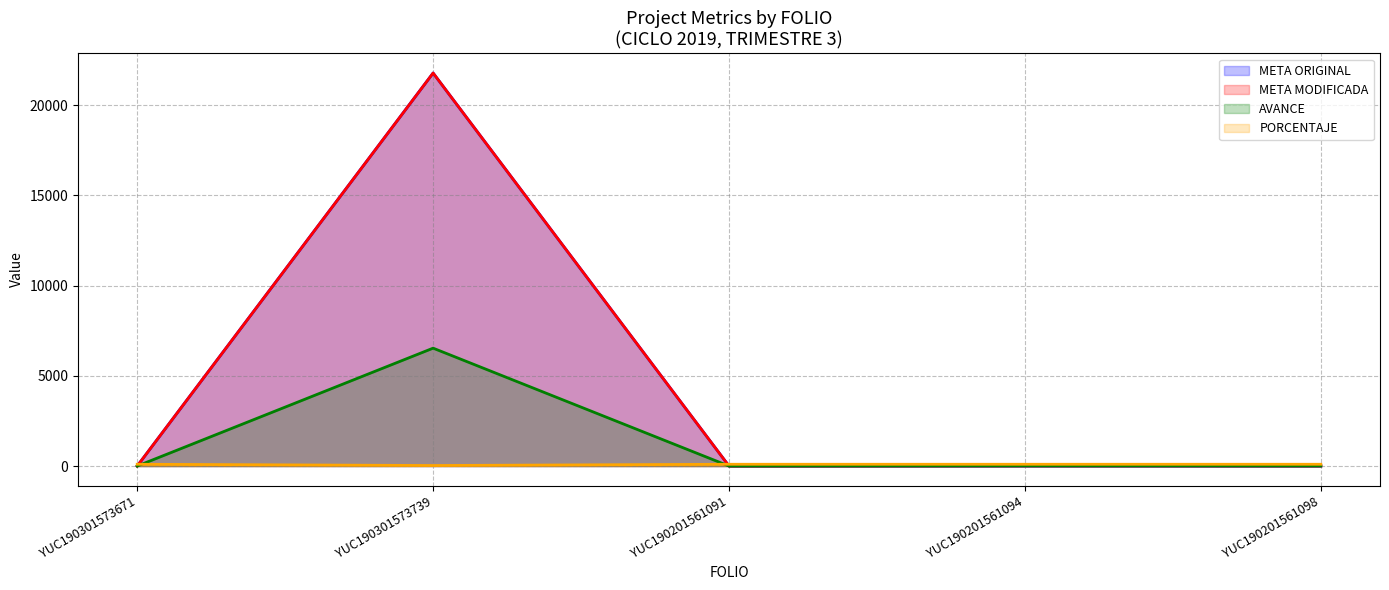

Which has a higher value, YUC190201561098 or YUC190301573671?

YUC190201561098